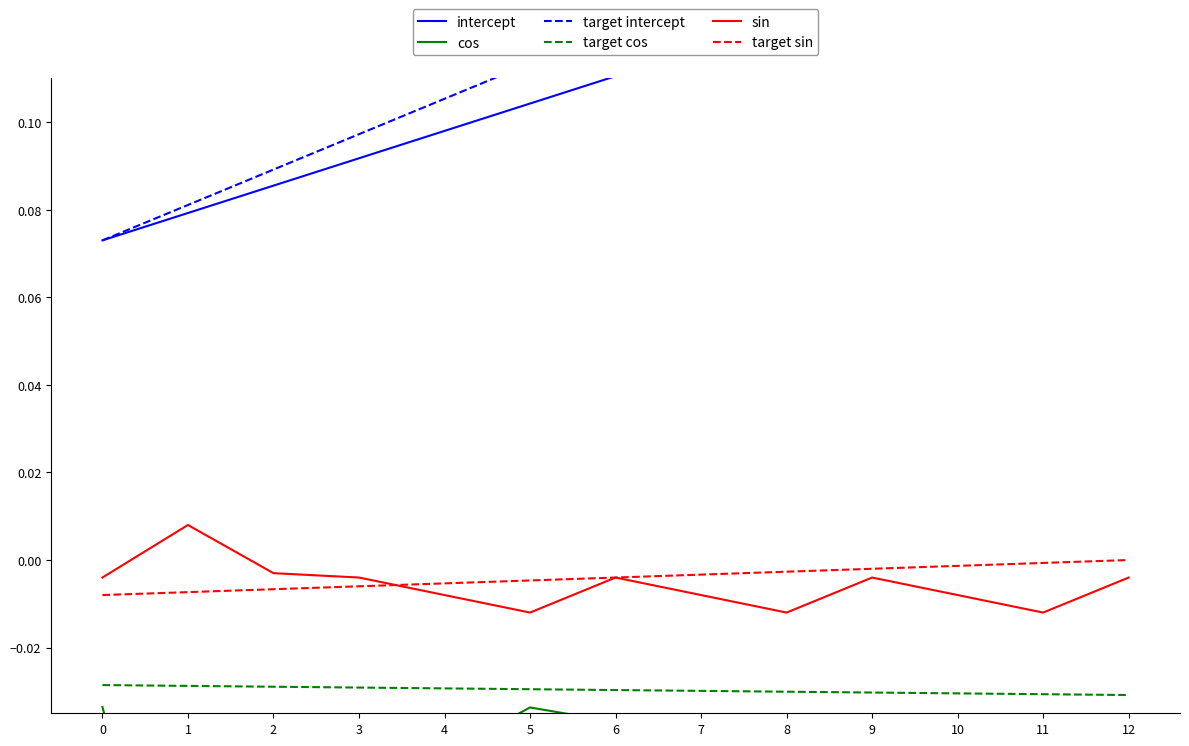

Where is the first local maximum for sin?

1